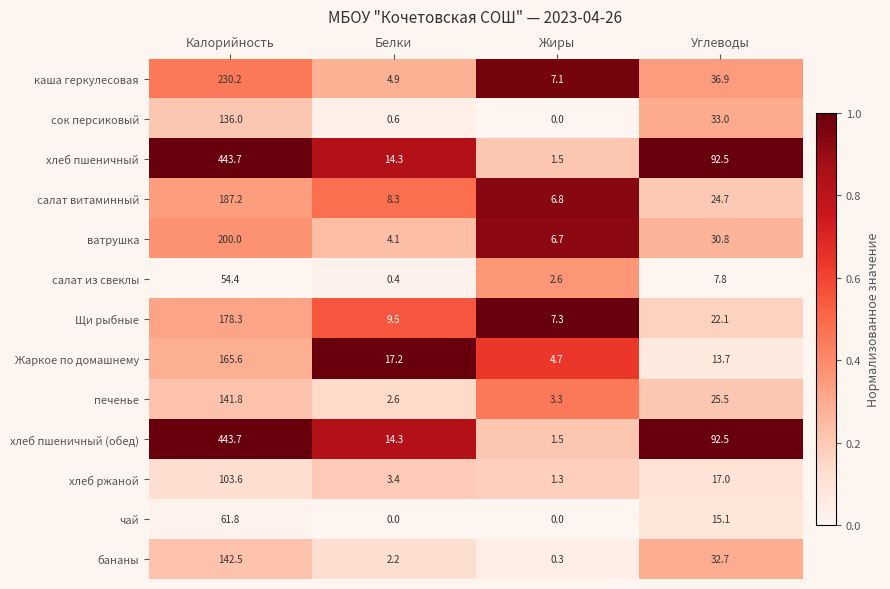

What is the sum of the сок персиковый values at Белки and Жиры?

0.6